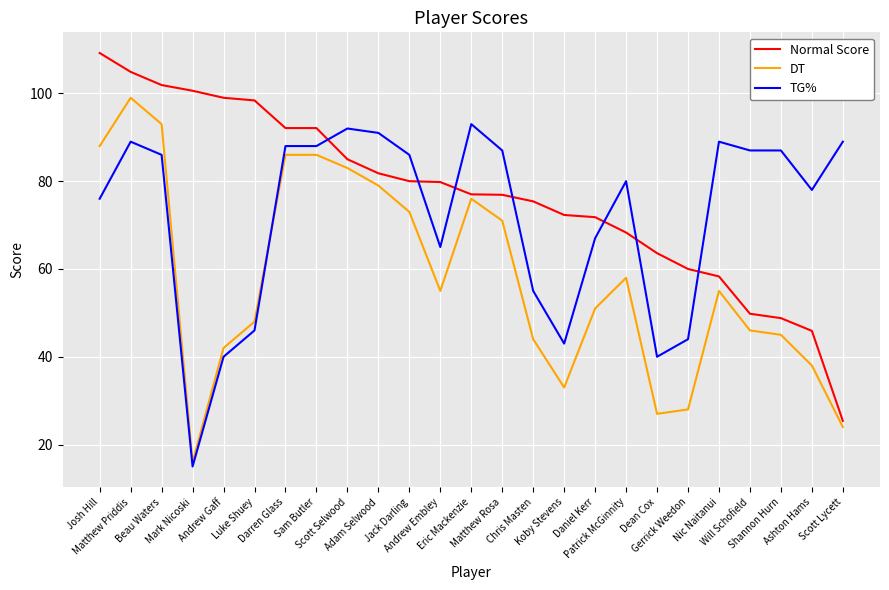

Is the value of Normal Score at Daniel Kerr greater than the value of TG% at Ashton Hams?

No